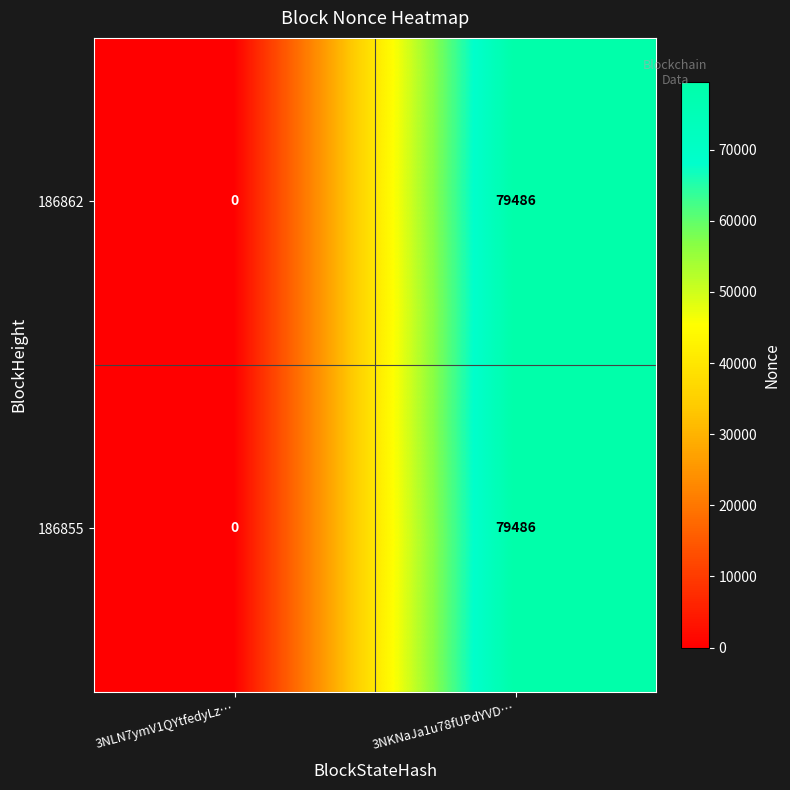

Reading left to right, list all the values displayed in this chart.

186862: 0	79486
186855: 0	79486